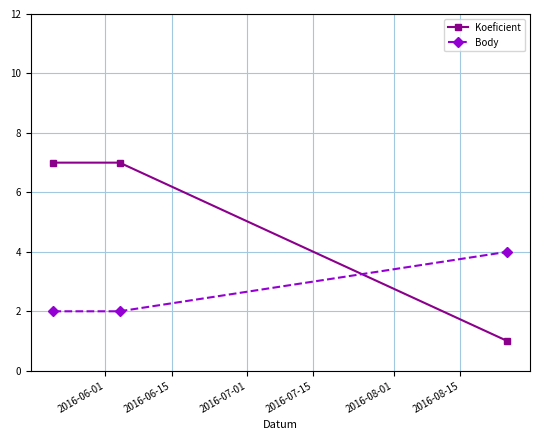

How many categories are shown in the chart?

3